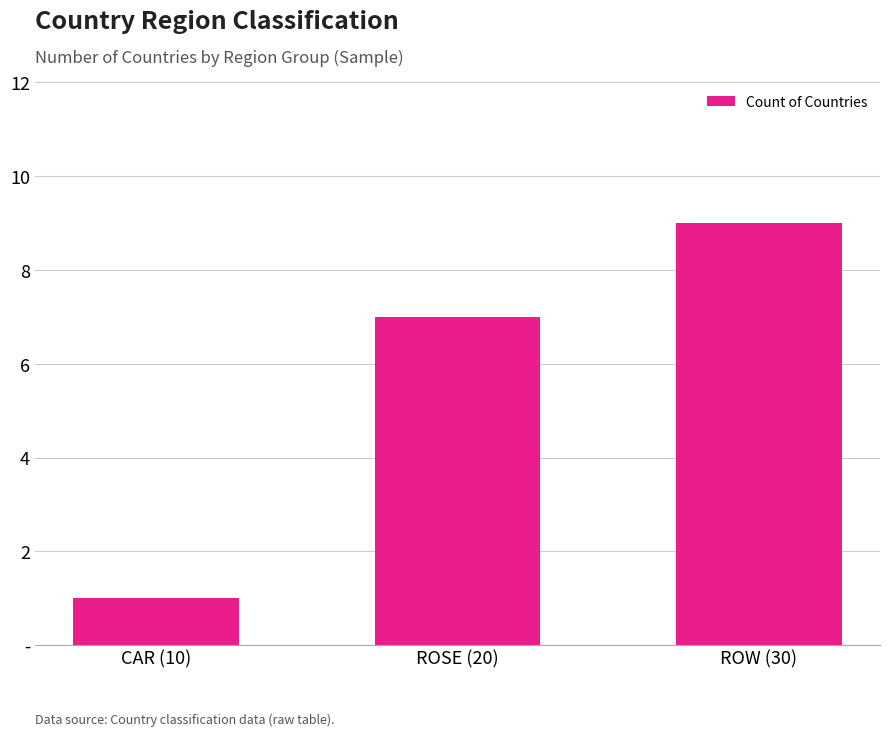

What is the change in value from CAR (10) to ROSE (20)?

+6